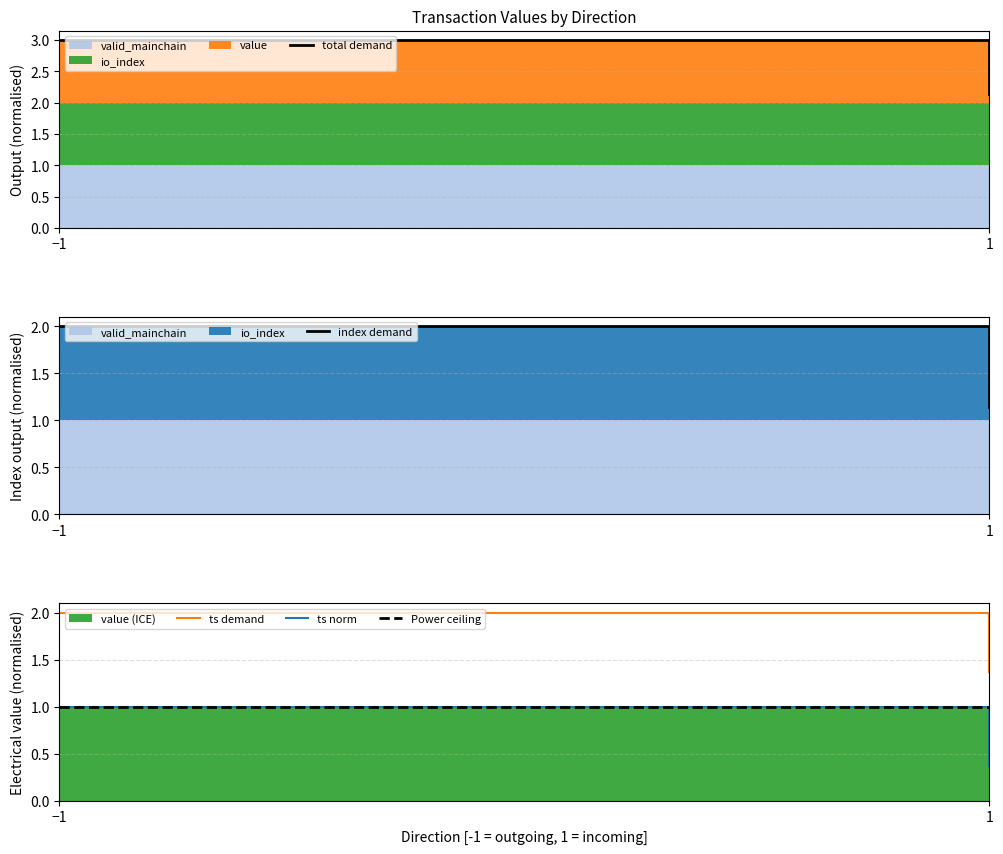

Does the chart have visible grid lines?

Yes